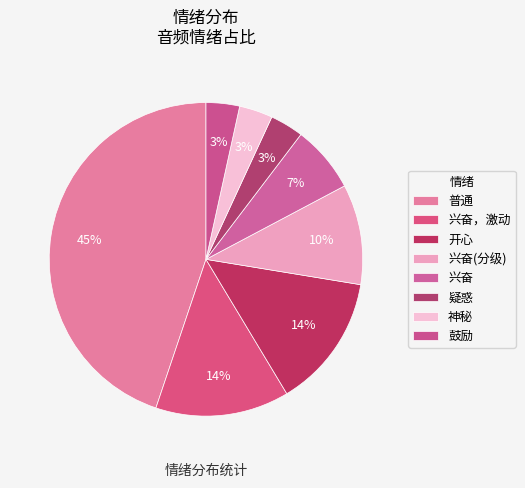

How many segments does this pie chart have?

8